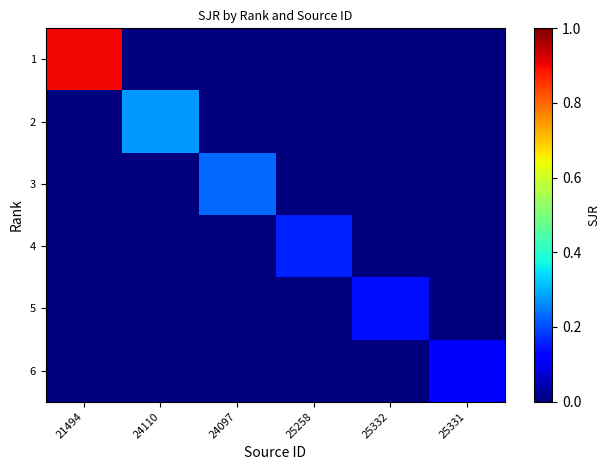

Which series has the largest total across all categories?

1